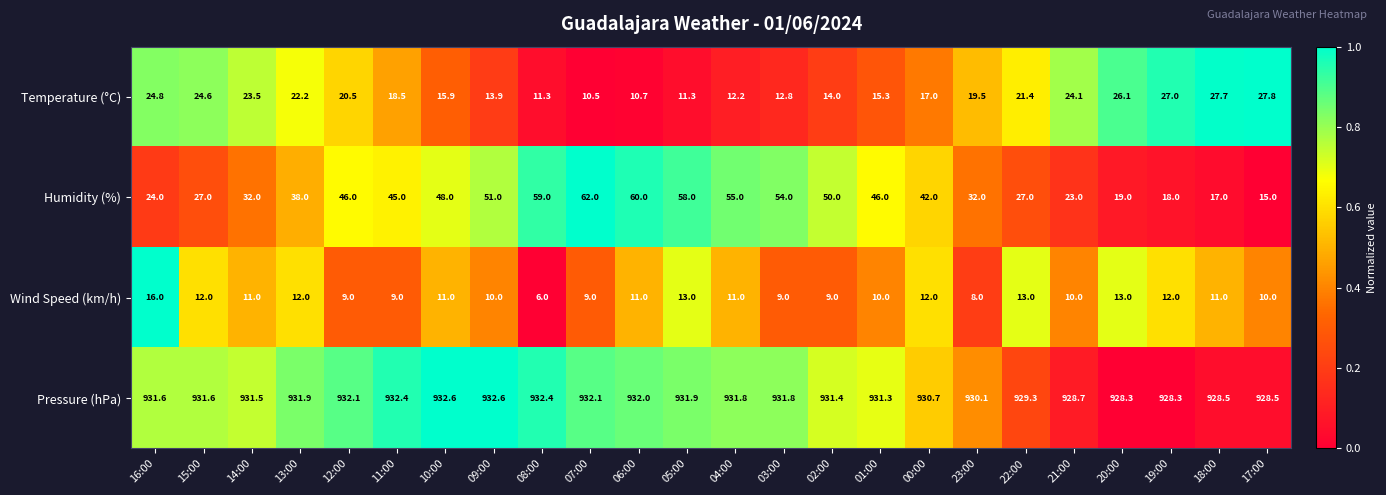

Rank the series by their maximum value, from highest to lowest.

Pressure (hPa), Humidity (%), Temperature (°C), Wind Speed (km/h)